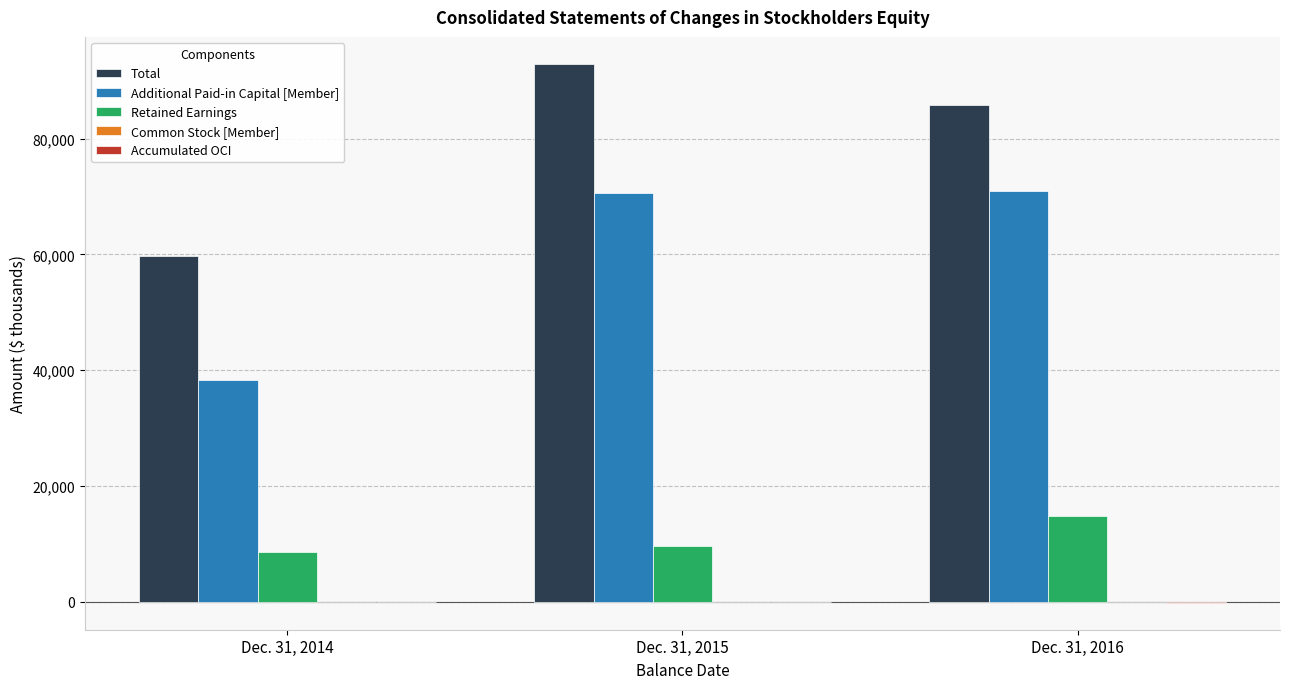

Are the bars horizontal?

No